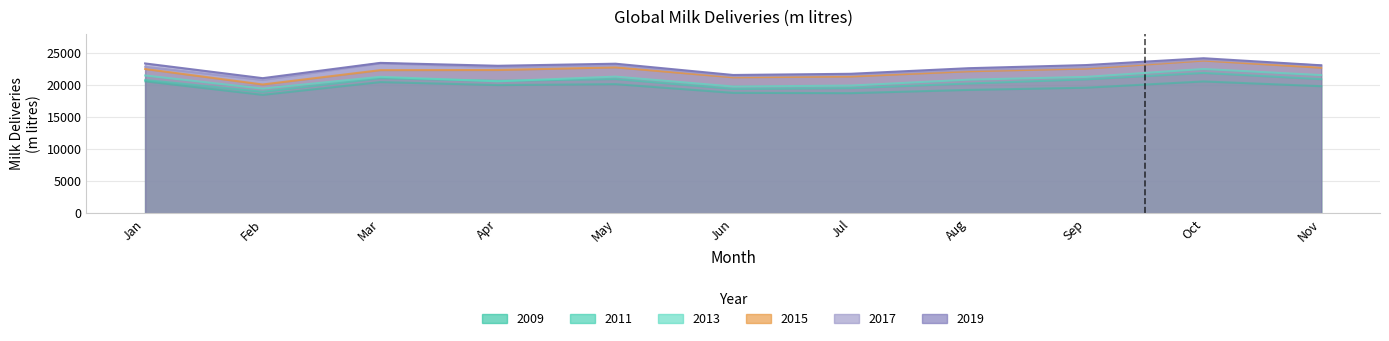

At how many categories does at least one series exceed 20284?

11